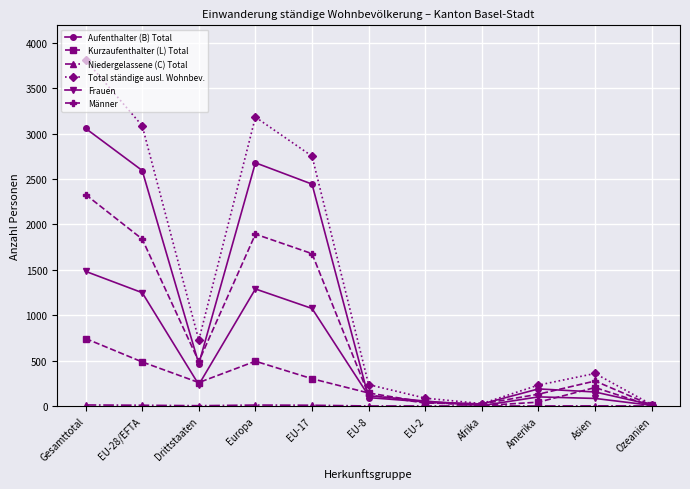

Where is the first local maximum for Kurzaufenthalter (L) Total?

Europa